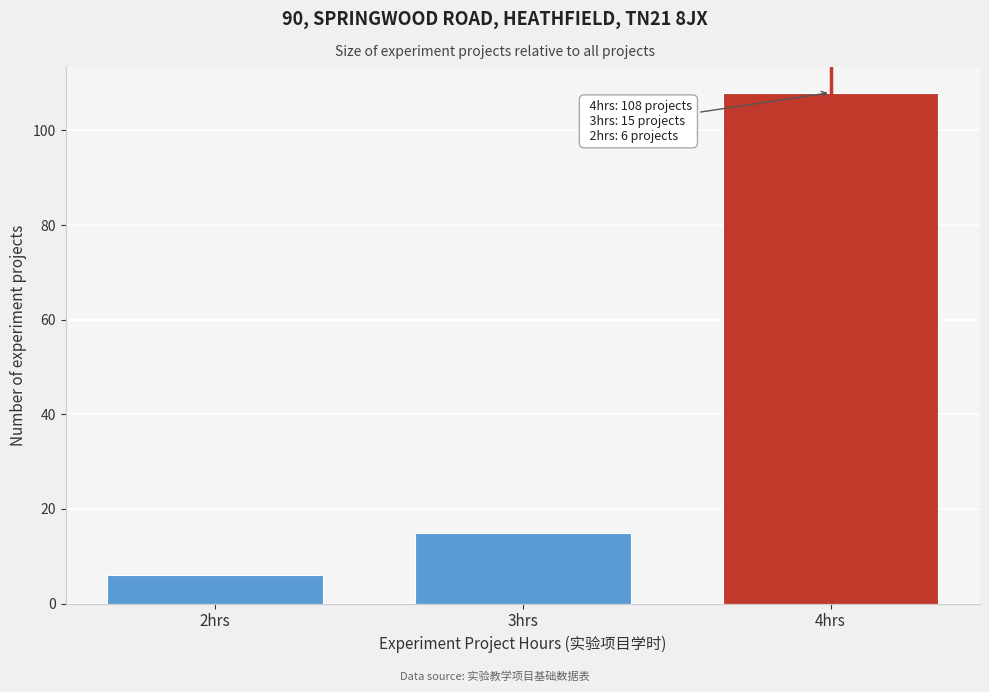

Reading right to left, extract all data points from this chart.

108	15	6